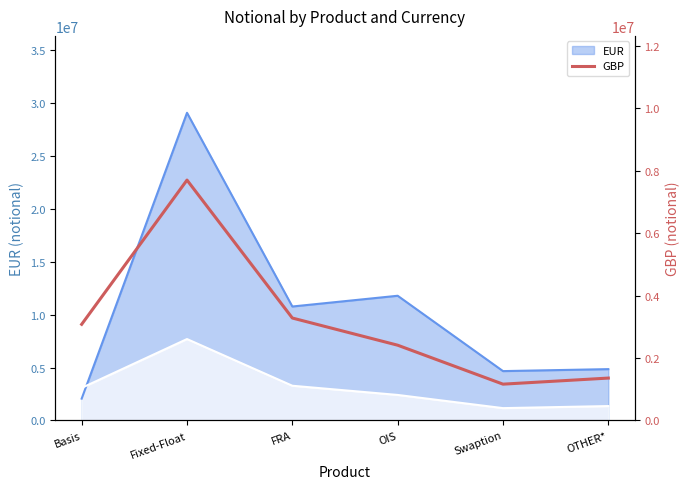

What is the lowest value of the EUR series?

2060380